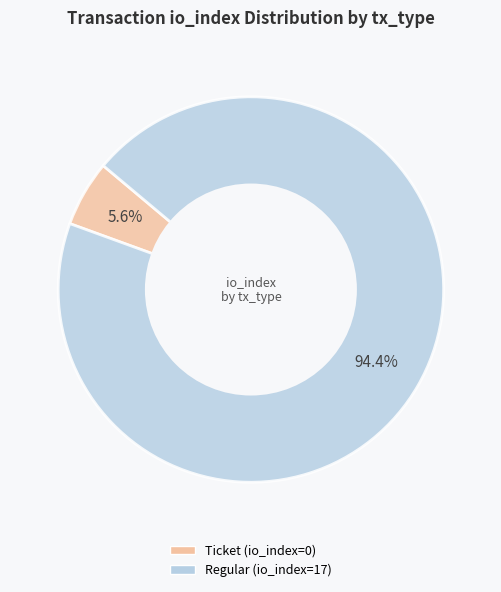

Between Ticket (io_index=0) and Regular (io_index=17), which is larger?

Regular (io_index=17)